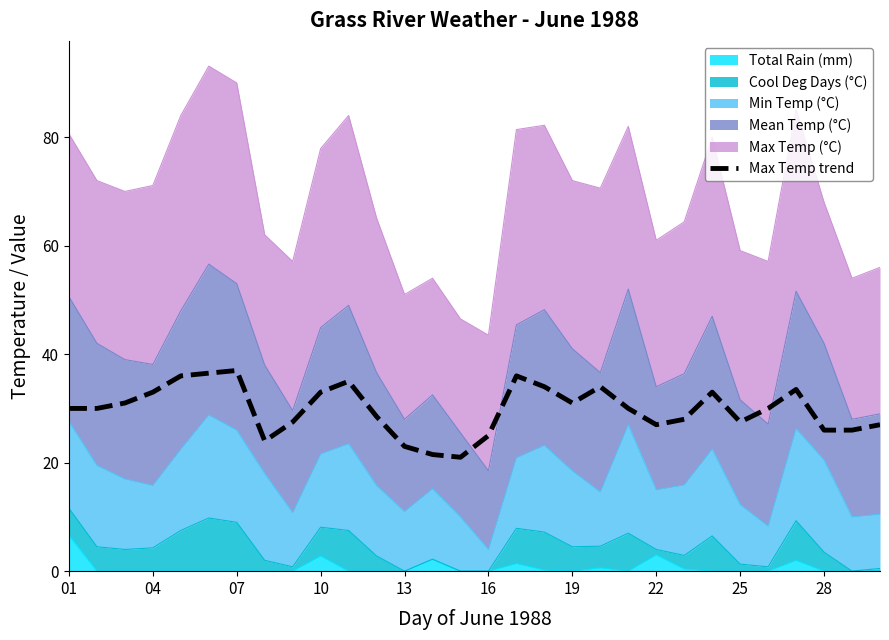

What is the greatest value displayed?

37.0